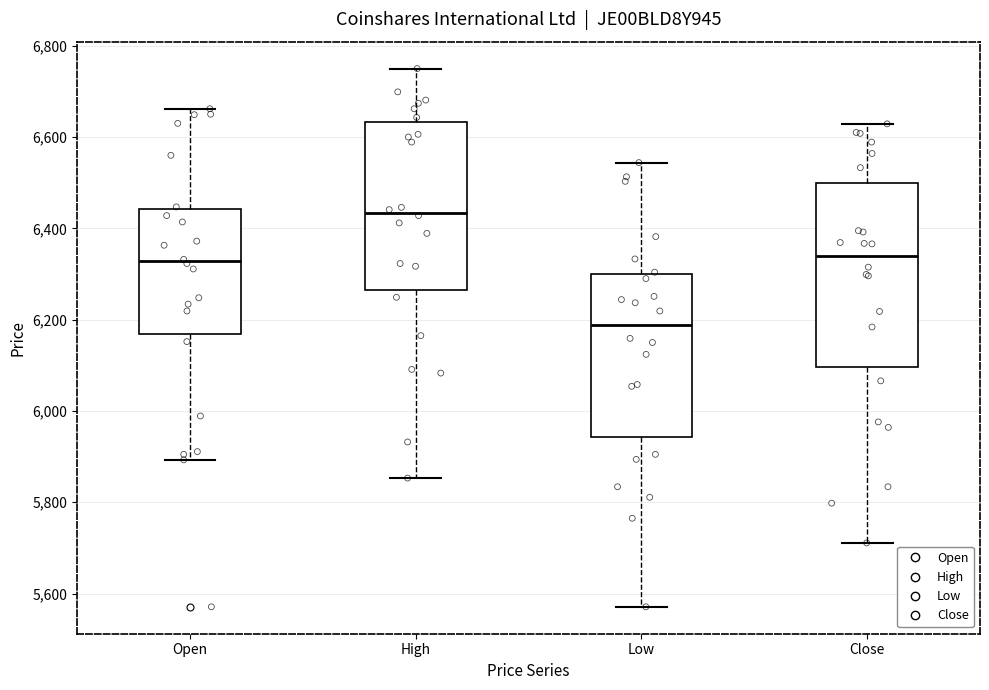

Reading left to right, transcribe this box plot: for each box, give where its median line is, the range the box spans, and where its two whiskers end, as read against the y-axis. The values are not printed on the chart, so give them approximately, as read against the axis.

Open: median 6320, box 6160 to 6440, whiskers 5900 to 6660
High: median 6440, box 6260 to 6640, whiskers 5860 to 6760
Low: median 6180, box 5940 to 6300, whiskers 5580 to 6540
Close: median 6340, box 6100 to 6500, whiskers 5720 to 6620